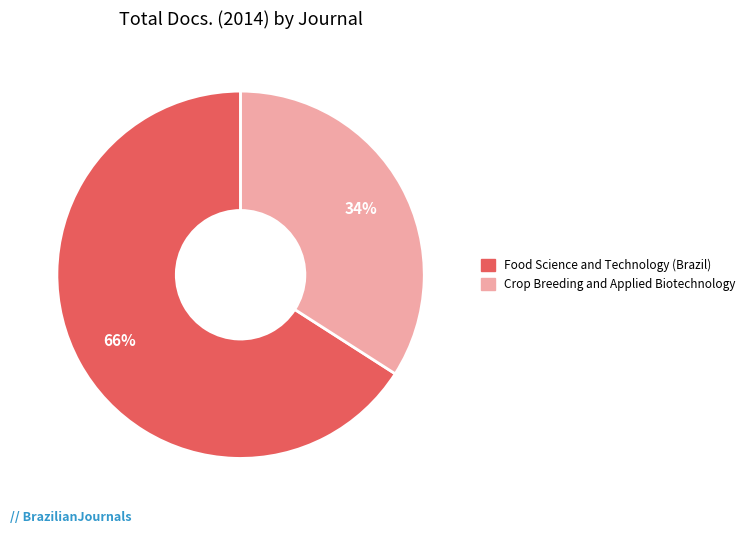

Is there any slice that represents more than half of the pie?

Yes